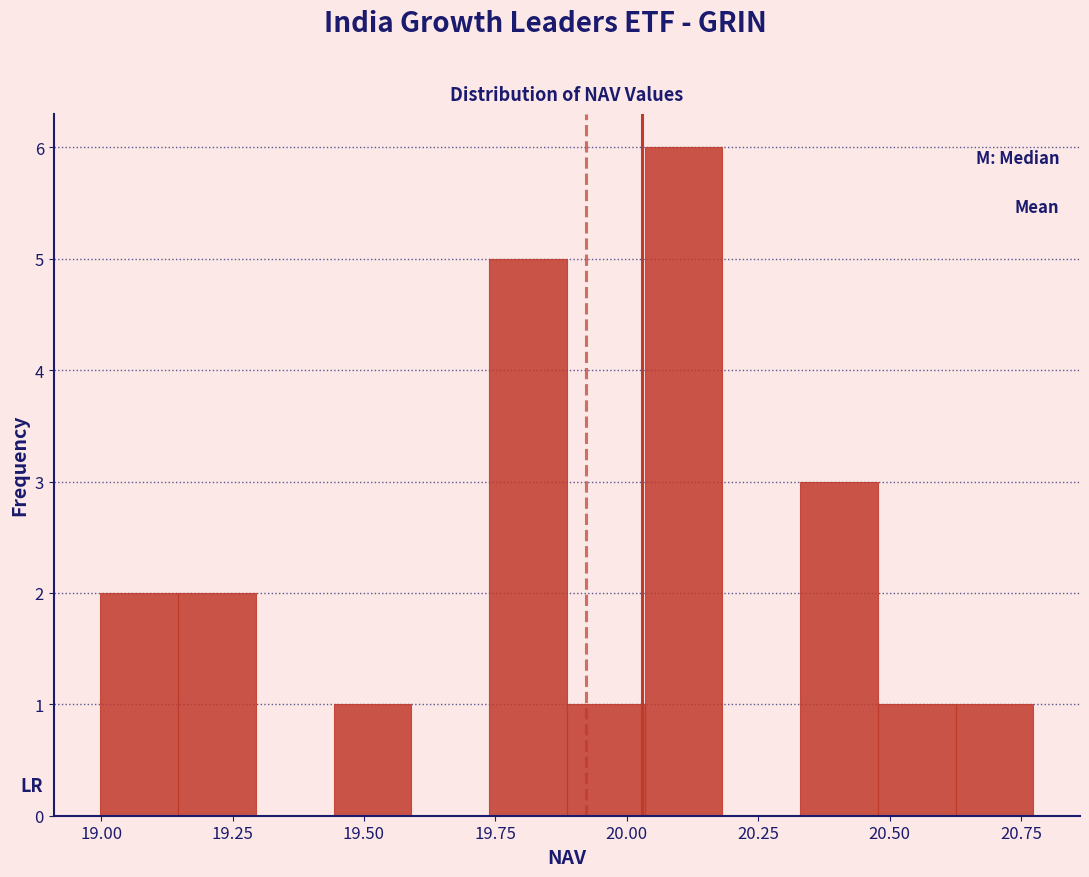

Around what value on the x-axis is the tallest bar? Give the approximate position of its centre, as read against the axis.

20.10